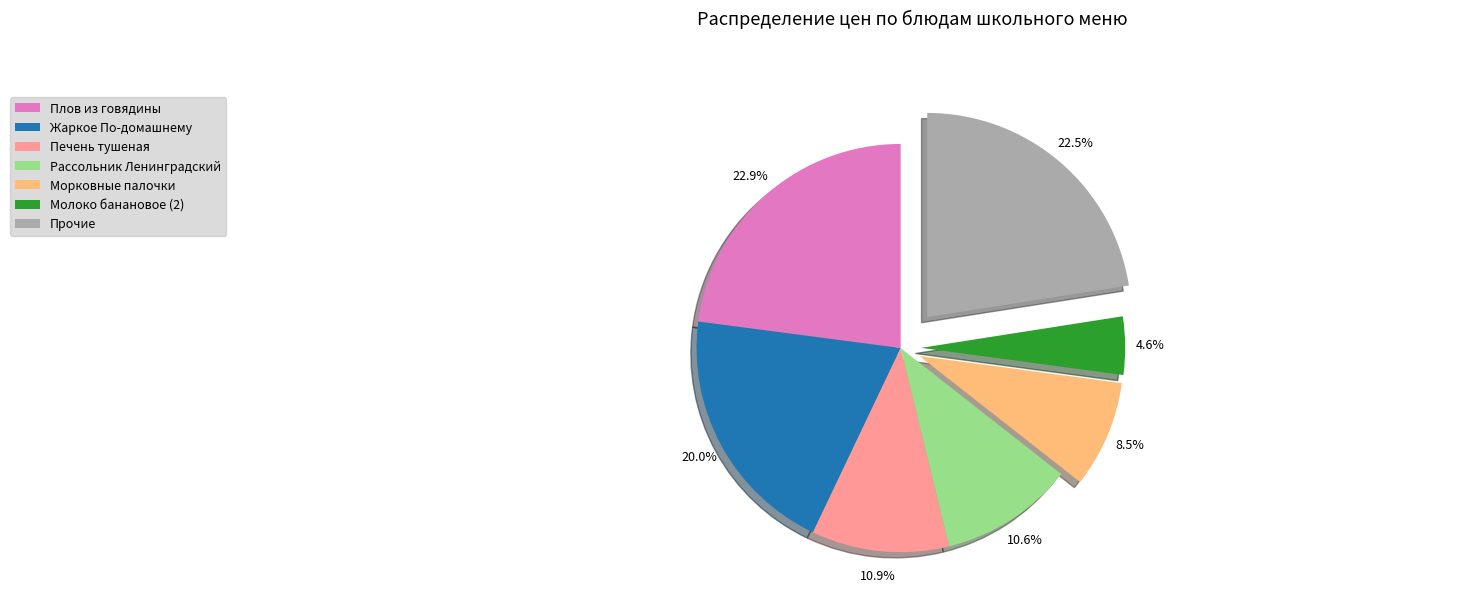

Is there a majority slice in this chart?

No